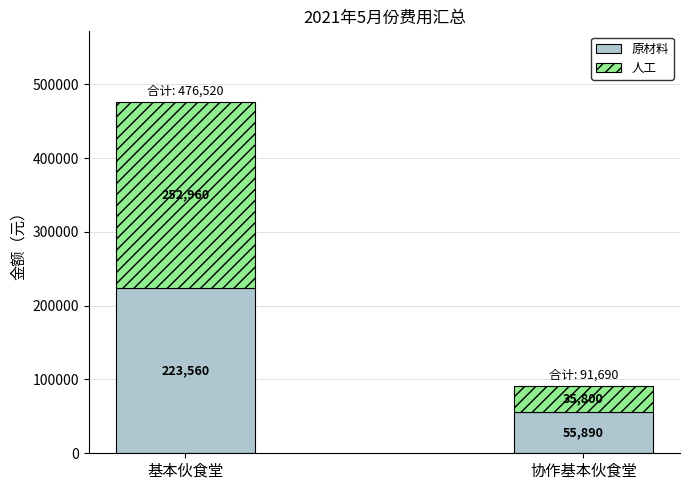

Rank the categories by 原材料 value from highest to lowest.

基本伙食堂, 协作基本伙食堂